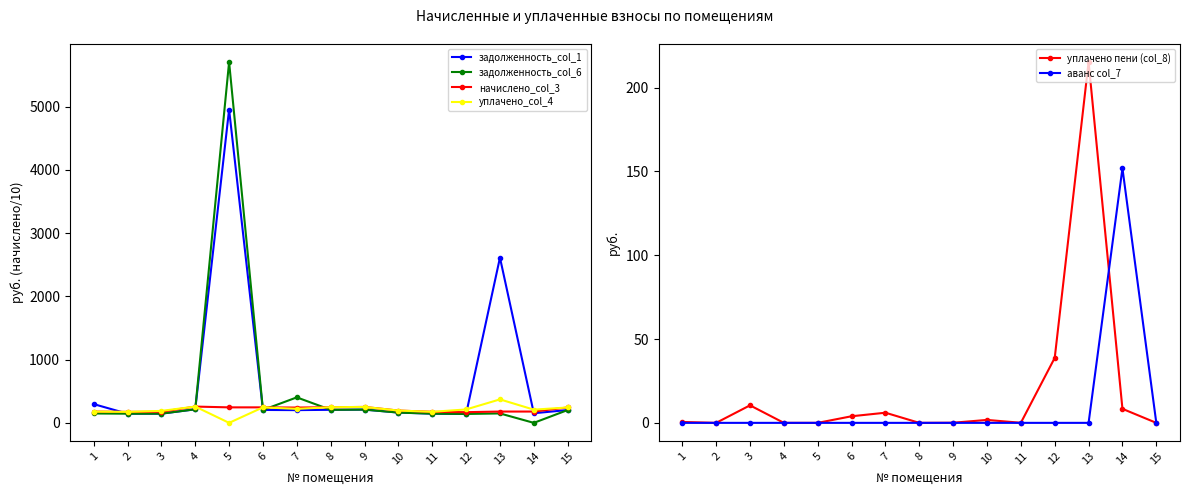

What is the difference between the maximum and minimum values in the задолженность_col_6 series?

5706.3